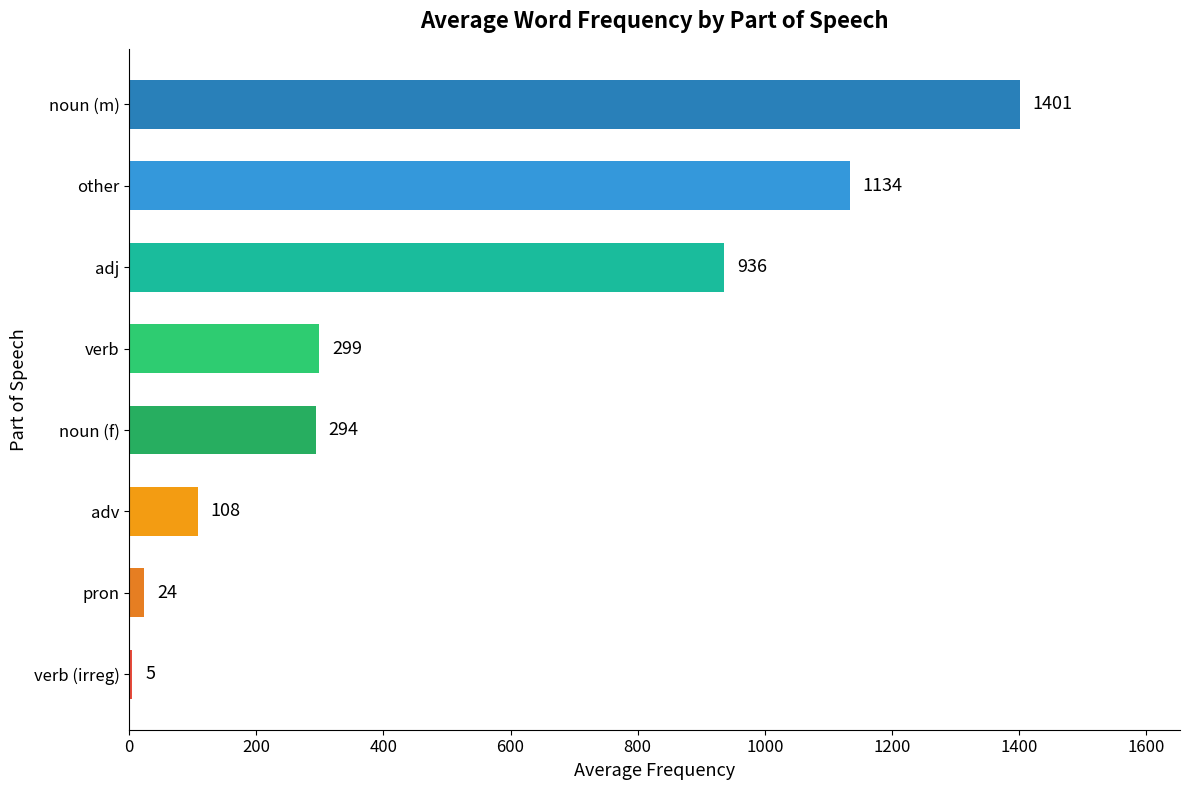

Rank the categories by value from lowest to highest.

verb (irreg), pron, adv, noun (f), verb, adj, other, noun (m)